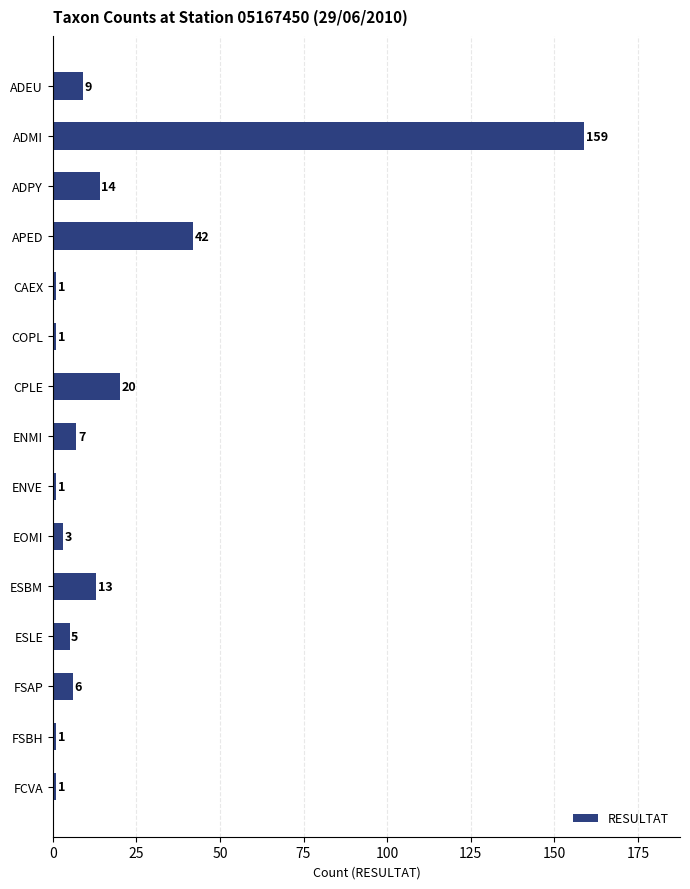

Reading bottom to top, transcribe all the data shown in this chart.

1	1	6	5	13	3	1	7	20	1	1	42	14	159	9